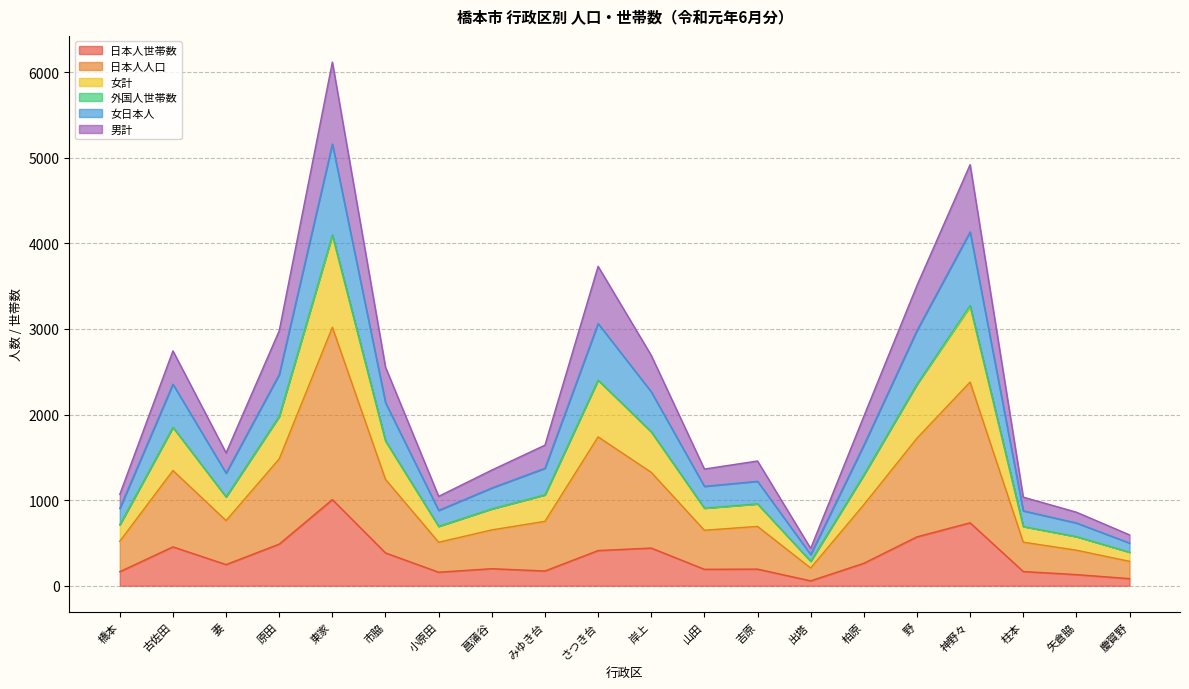

What is the total value across all series at 妻?

1552